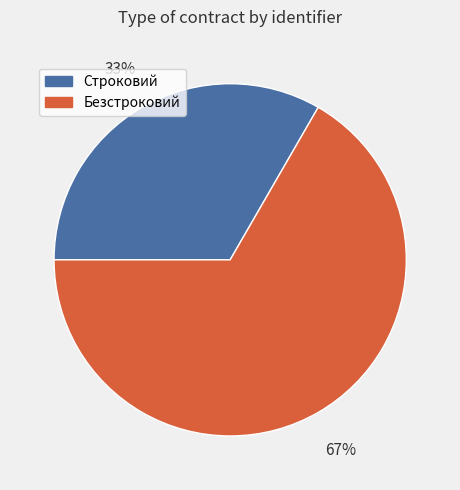

To the nearest percent, what is the combined percentage of Строковий and Безстроковий?

100%